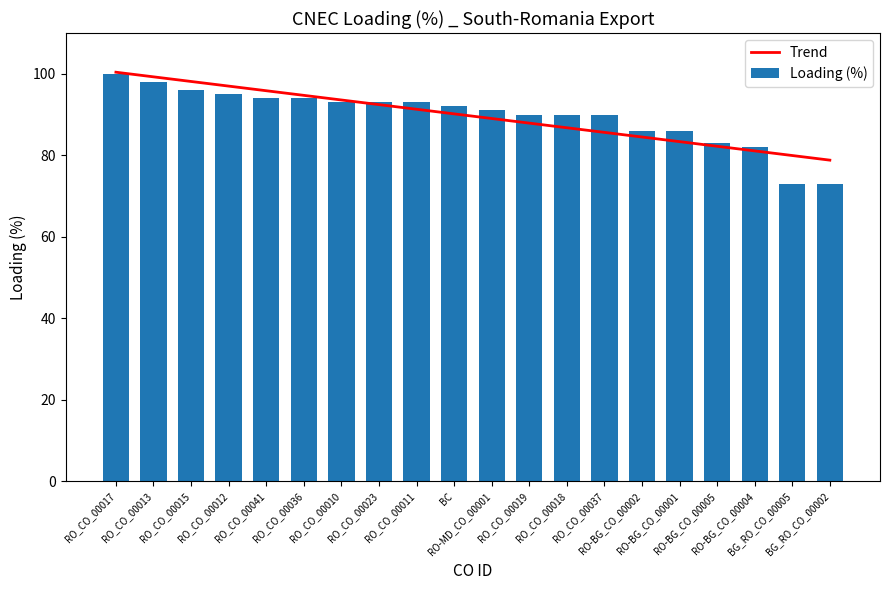

How many values in the Trend series are below 90?

10